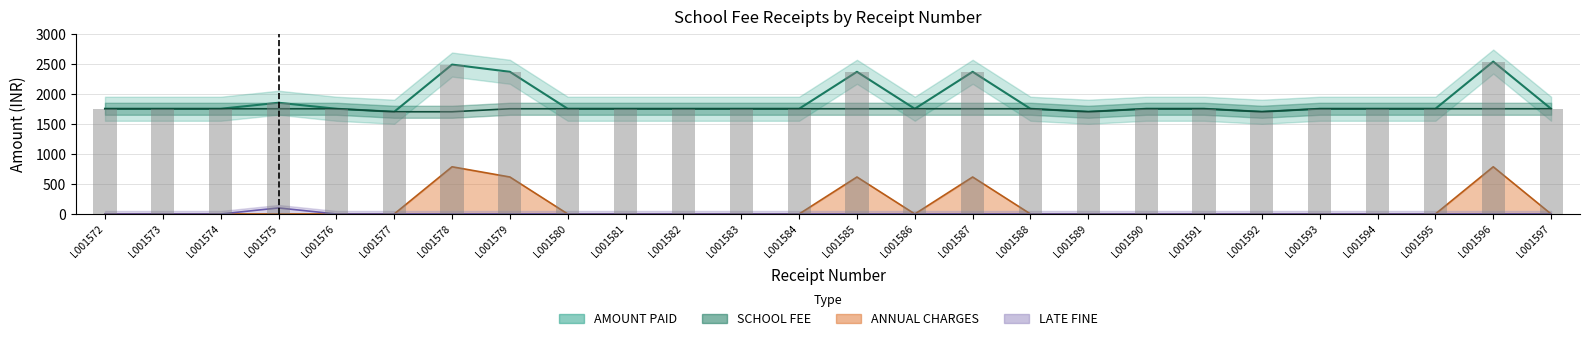

Reading left to right, extract all data points from this chart.

AMOUNT PAID: 1750	1750	1750	1850	1750	1700	2485	2365	1750	1750	1750	1750	1750	2365	1750	2365	1750	1700	1750	1750	1700	1750	1750	1750	2535	1750
SCHOOL FEE: 1750	1750	1750	1750	1750	1700	1700	1750	1750	1750	1750	1750	1750	1750	1750	1750	1750	1700	1750	1750	1700	1750	1750	1750	1750	1750
ANNUAL CHARGES: 0	0	0	0	0	0	785	615	0	0	0	0	0	615	0	615	0	0	0	0	0	0	0	0	785	0
LATE FINE: 0	0	0	100	0	0	0	0	0	0	0	0	0	0	0	0	0	0	0	0	0	0	0	0	0	0